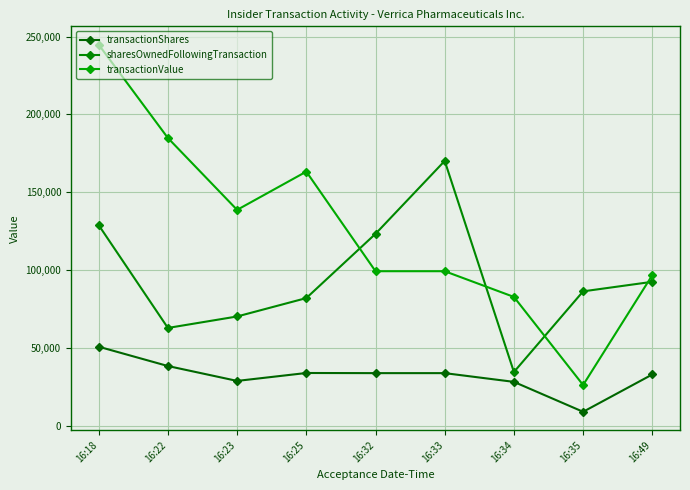

What is the sum of all sharesOwnedFollowingTransaction values?

849943